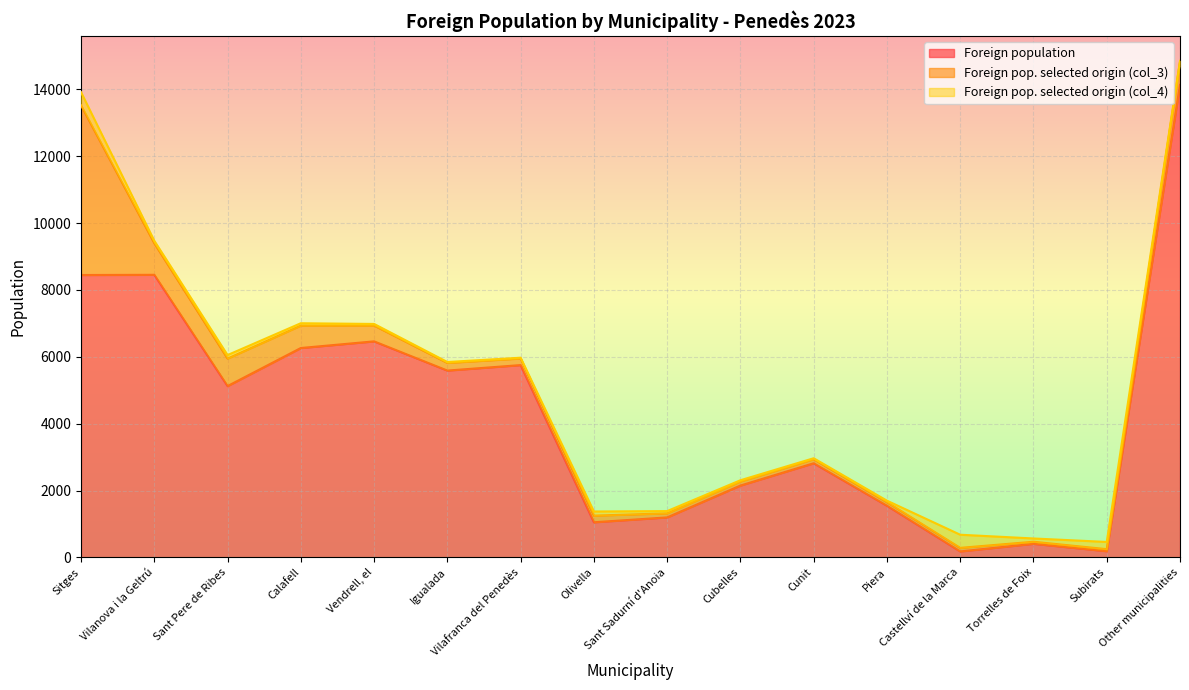

After their last crossing, which series has the higher values: Foreign population or Foreign pop. selected origin (col_4)?

Foreign population